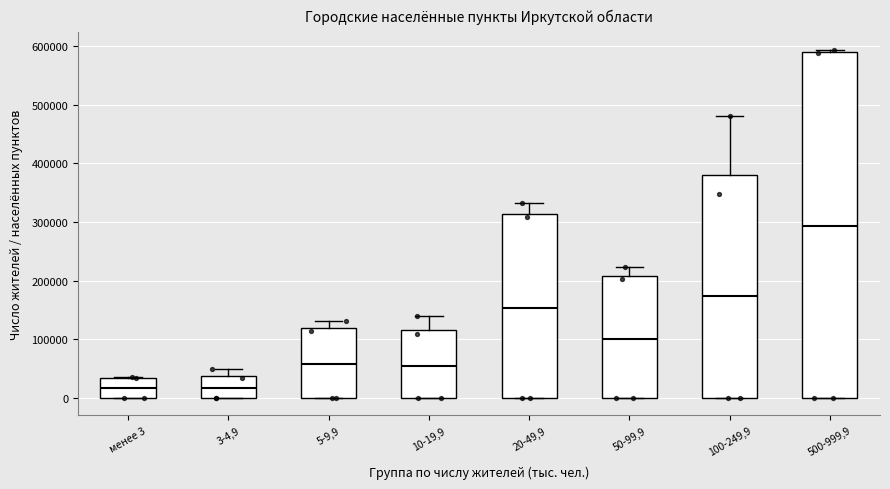

Reading left to right, read every box against the y-axis: the position of its median line, the range the box covers, and the ends of its whiskers. The values are not printed on the chart, so give them approximately, as read against the axis.

менее 3: median 20000, box 0 to 30000, whiskers 0 to 40000
3-4,9: median 20000, box 0 to 40000, whiskers 0 to 50000
5-9,9: median 60000, box 0 to 120000, whiskers 0 to 130000
10-19,9: median 50000, box 0 to 120000, whiskers 0 to 140000
20-49,9: median 150000, box 0 to 310000, whiskers 0 to 330000
50-99,9: median 100000, box 0 to 210000, whiskers 0 to 220000
100-249,9: median 170000, box 0 to 380000, whiskers 0 to 480000
500-999,9: median 290000, box 0 to 590000, whiskers 0 to 590000 (just above the box's upper edge)